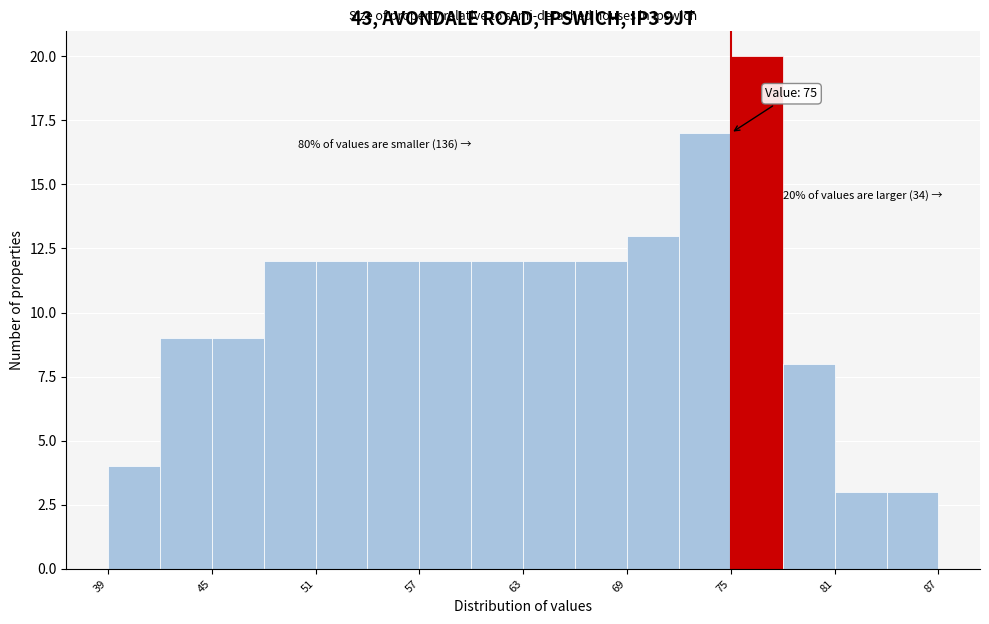

Around what value on the x-axis is the tallest bar? Give the approximate position of its centre, as read against the axis.

77